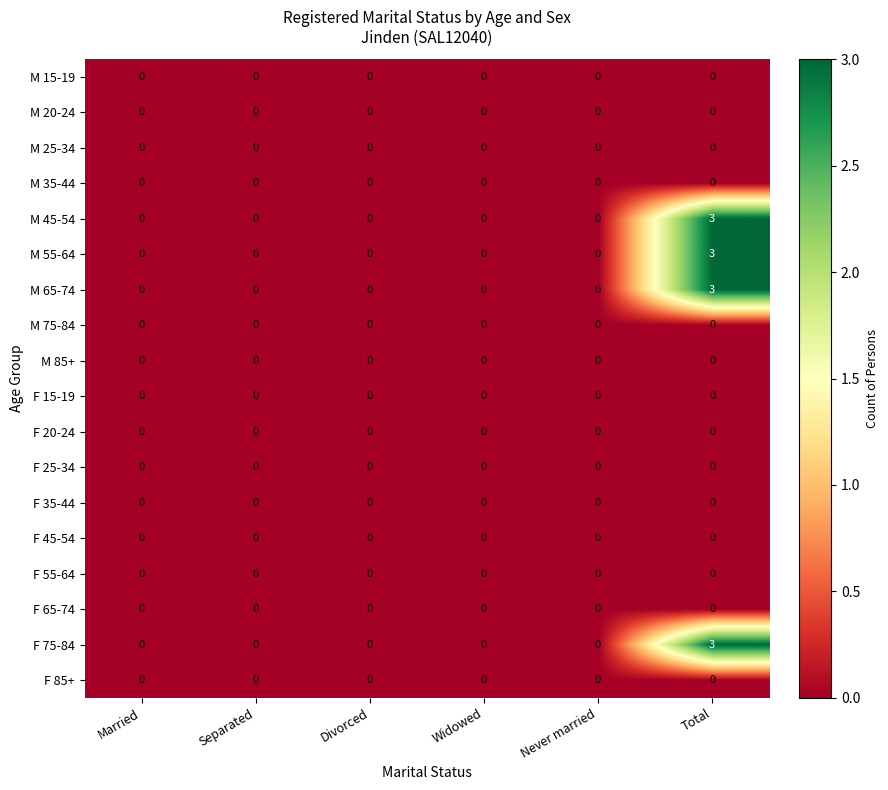

How many distinct data groups are displayed?

18